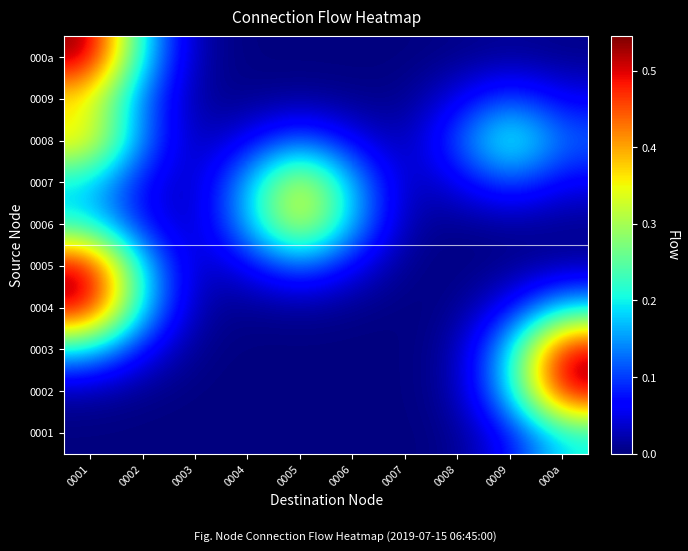

Reading left to right, transcribe all the data shown in this chart.

0001: 0001=0.0	0002=0.0	0003=0.0	0004=0.0	0005=0.0	0006=0.0	0007=0.0	0008=0.0	0009=0.1	000a=0.2
0002: 0001=0.0	0002=0.0	0003=0.0	0004=0.0	0005=0.0	0006=0.0	0007=0.0	0008=0.0	0009=0.2	000a=0.5
0003: 0001=0.2	0002=0.1	0003=0.0	0004=0.0	0005=0.0	0006=0.0	0007=0.0	0008=0.0	0009=0.2	000a=0.5
0004: 0001=0.5	0002=0.2	0003=0.0	0004=0.0	0005=0.0	0006=0.0	0007=0.0	0008=0.0	0009=0.1	000a=0.2
0005: 0001=0.5	0002=0.2	0003=0.0	0004=0.1	0005=0.1	0006=0.1	0007=0.0	0008=0.0	0009=0.0	000a=0.0
0006: 0001=0.2	0002=0.1	0003=0.0	0004=0.2	0005=0.4	0006=0.2	0007=0.0	0008=0.0	0009=0.0	000a=0.0
0007: 0001=0.2	0002=0.1	0003=0.0	0004=0.2	0005=0.4	0006=0.2	0007=0.0	0008=0.1	0009=0.1	000a=0.1
0008: 0001=0.4	0002=0.1	0003=0.0	0004=0.1	0005=0.1	0006=0.1	0007=0.0	0008=0.1	0009=0.2	000a=0.1
0009: 0001=0.3	0002=0.1	0003=0.0	0004=0.0	0005=0.0	0006=0.0	0007=0.0	0008=0.1	0009=0.1	000a=0.1
000a: 0001=0.5	0002=0.2	0003=0.0	0004=0.0	0005=0.0	0006=0.0	0007=0.0	0008=0.0	0009=0.0	000a=0.0